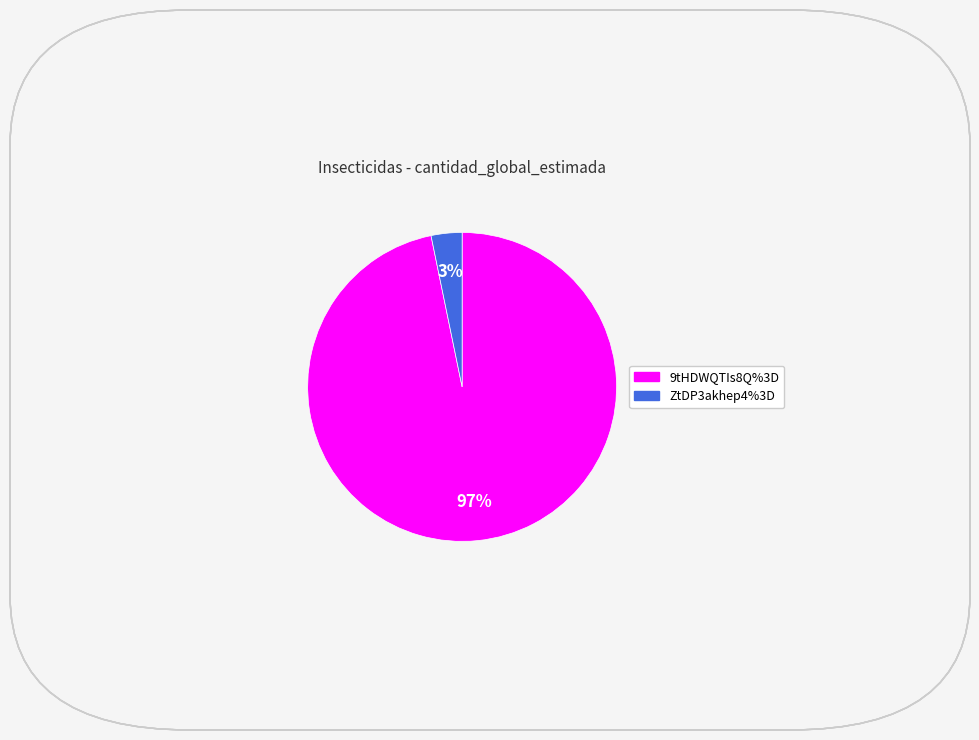

How many segments does this pie chart have?

2